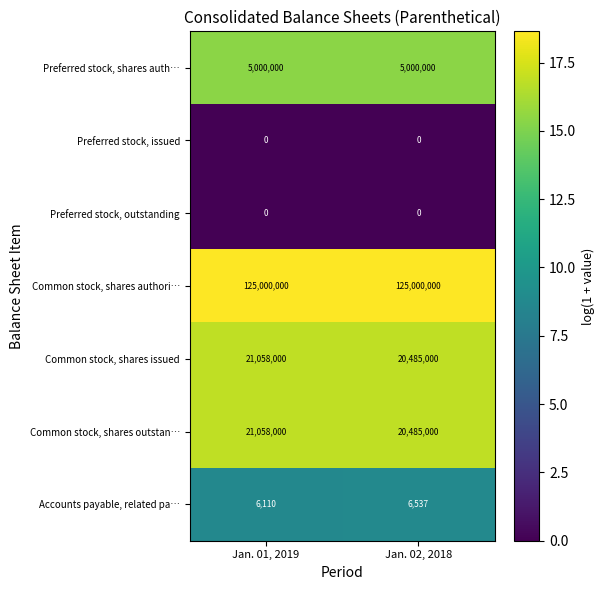

Which series has the largest total across all categories?

Common stock, shares authori…